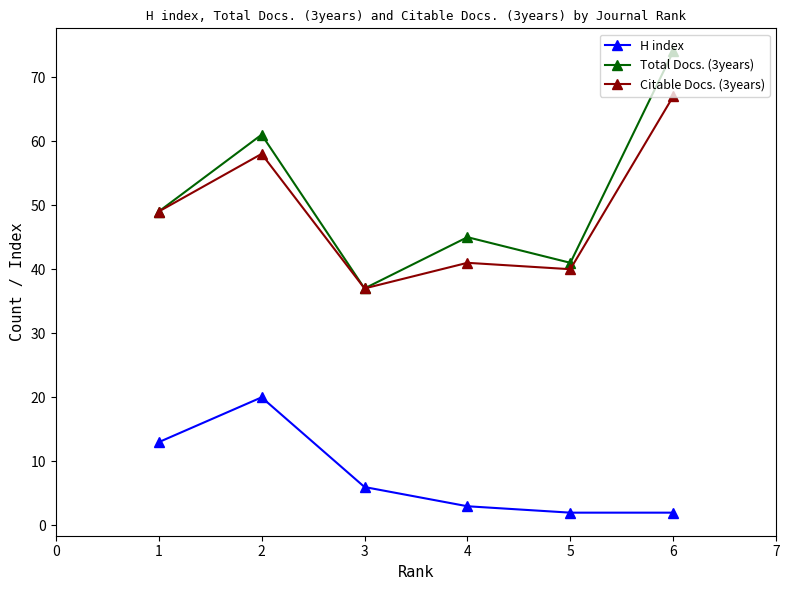

At which category is the sum across all series the highest?

6